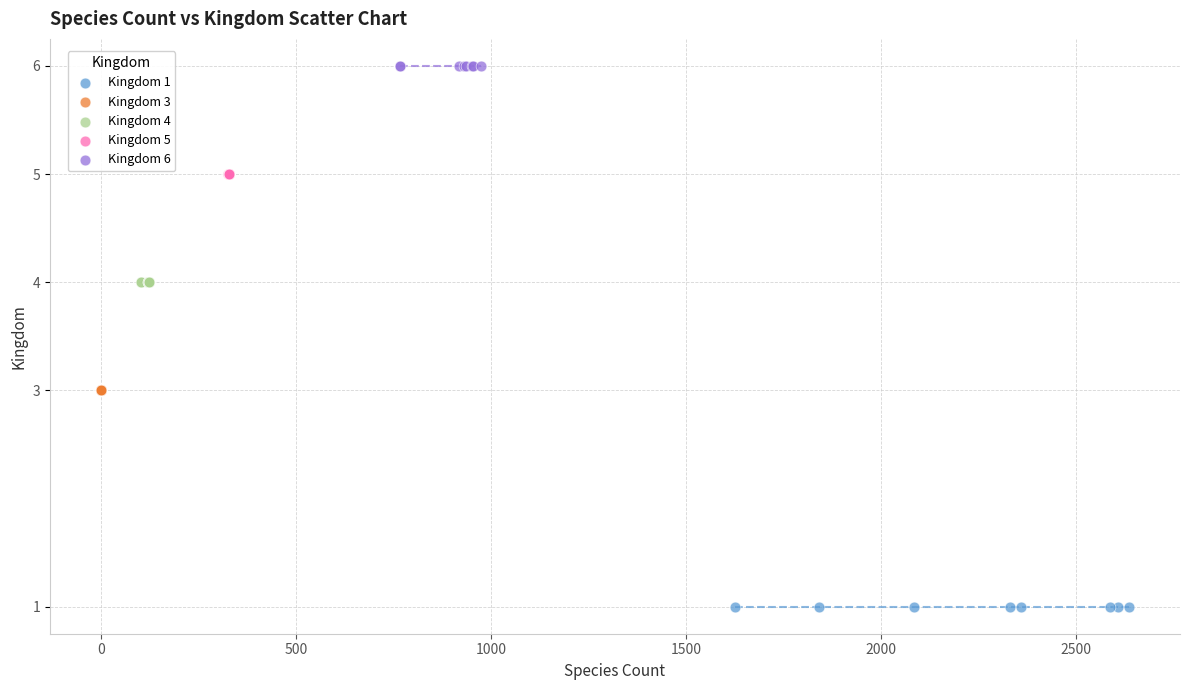

Which series reaches the minimum Y coordinate?

Kingdom 1